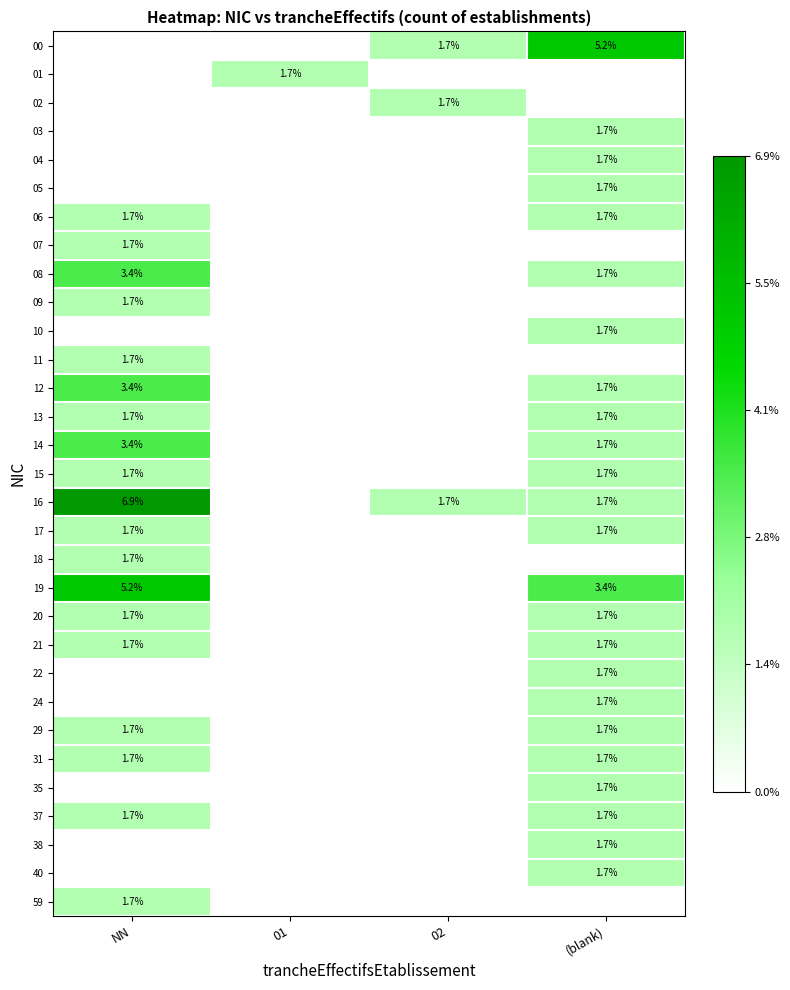

Is it true that 04 equals 1.7 at (blank)?

True